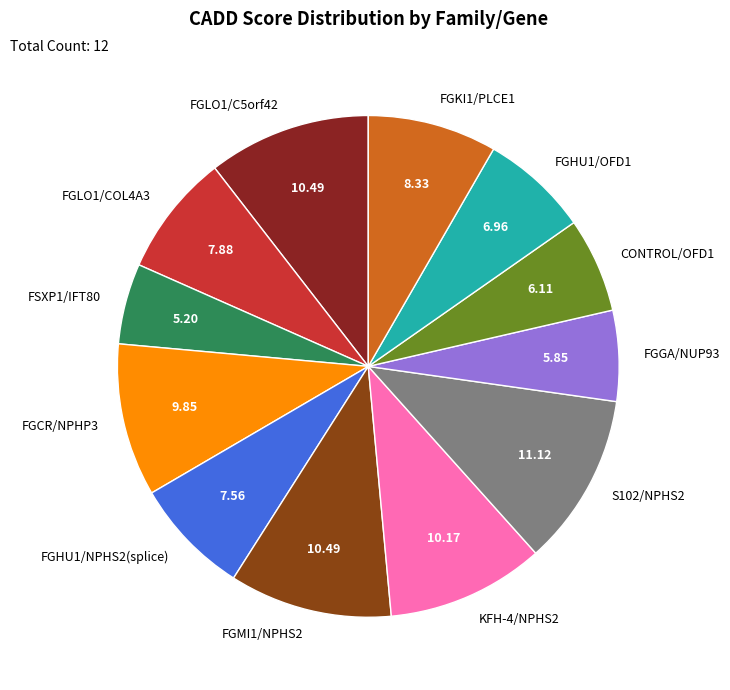

What is the ratio of the value at S102/NPHS2 to the value at KFH-4/NPHS2?

1.1